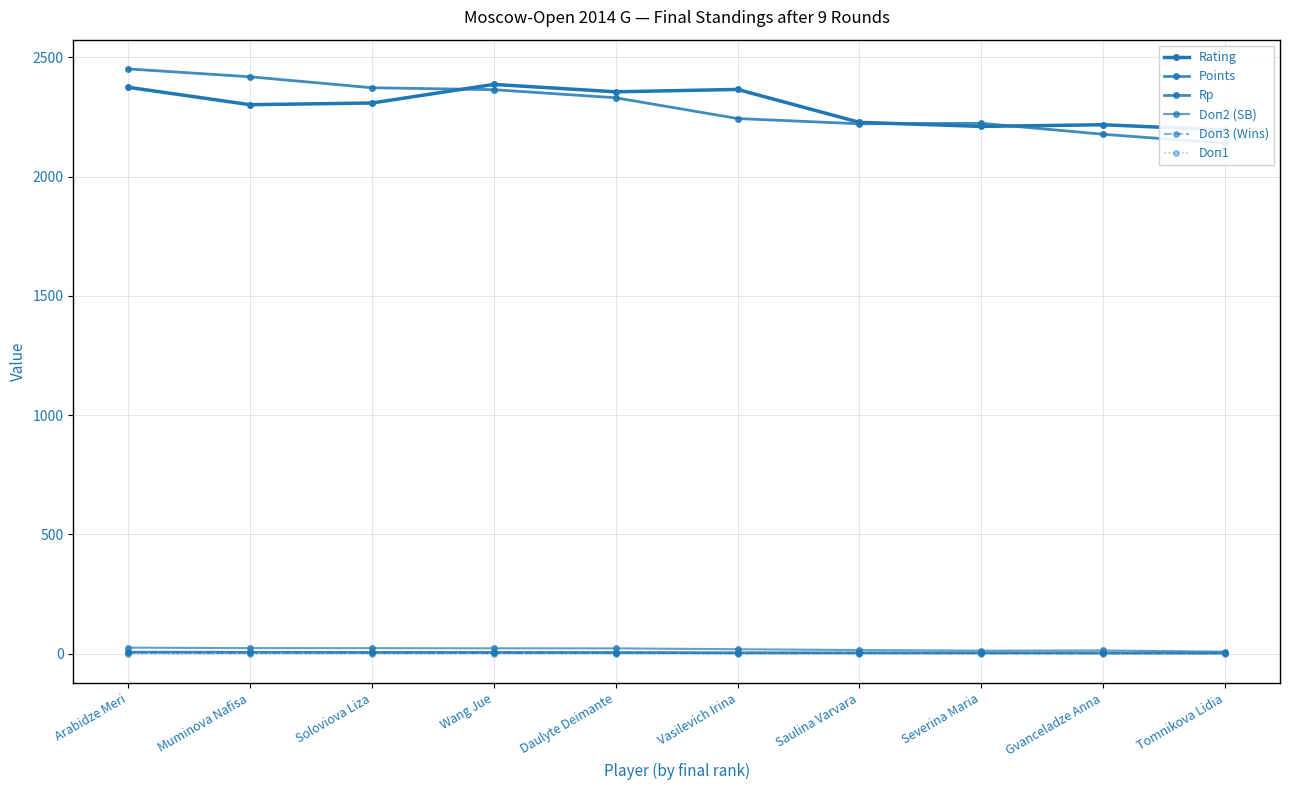

Count the number of categories in the chart.

10